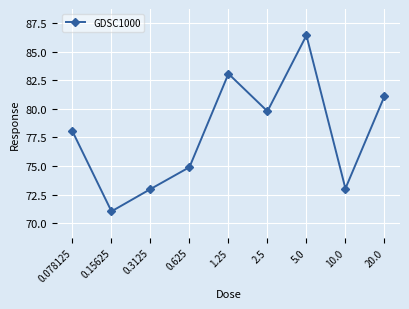

Reading left to right, what are all the values shown in this chart?

0.078125=78.0	0.15625=71.0	0.3125=73.0	0.625=74.9	1.25=83.1	2.5=79.8	5.0=86.4	10.0=73.0	20.0=81.1